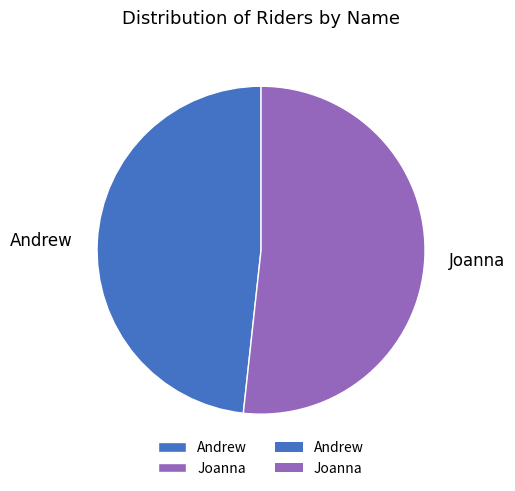

Do Joanna and Andrew together represent more than half of the pie?

Yes